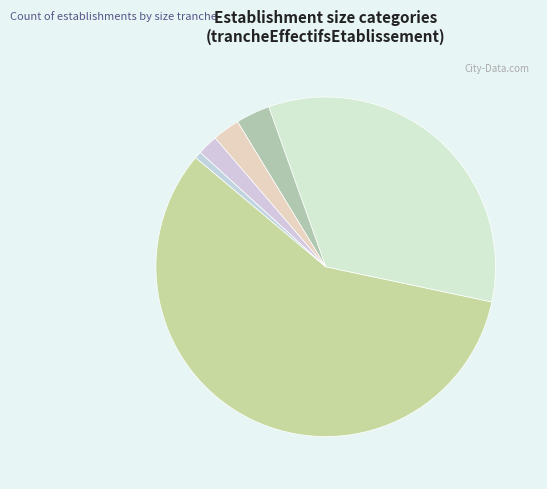

How many slices are in this pie chart?

6